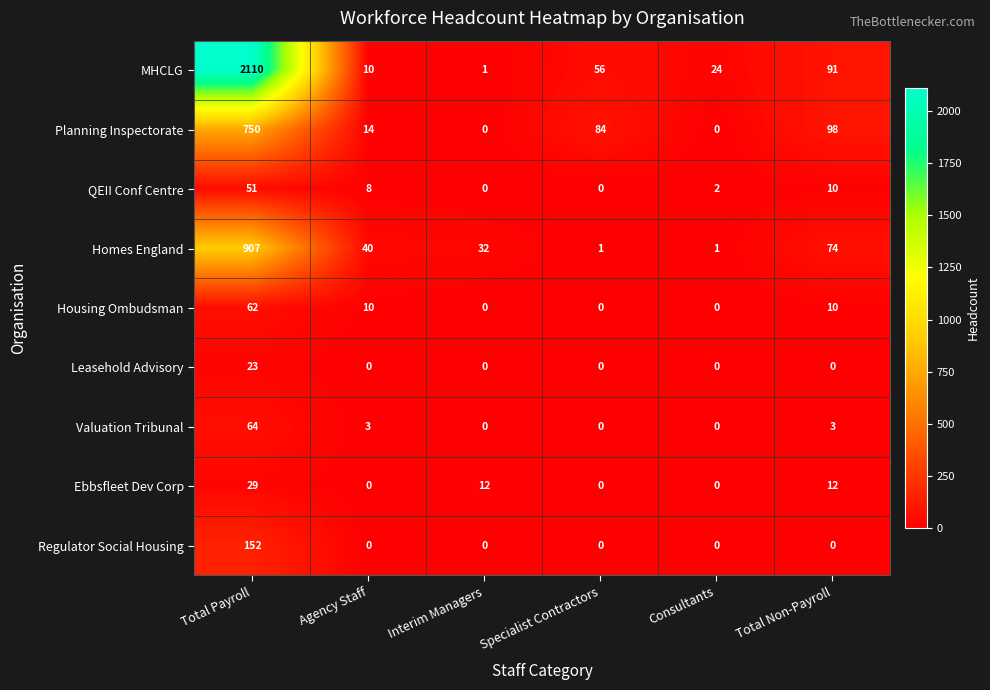

Which label corresponds to the largest value in the chart?

Total Payroll